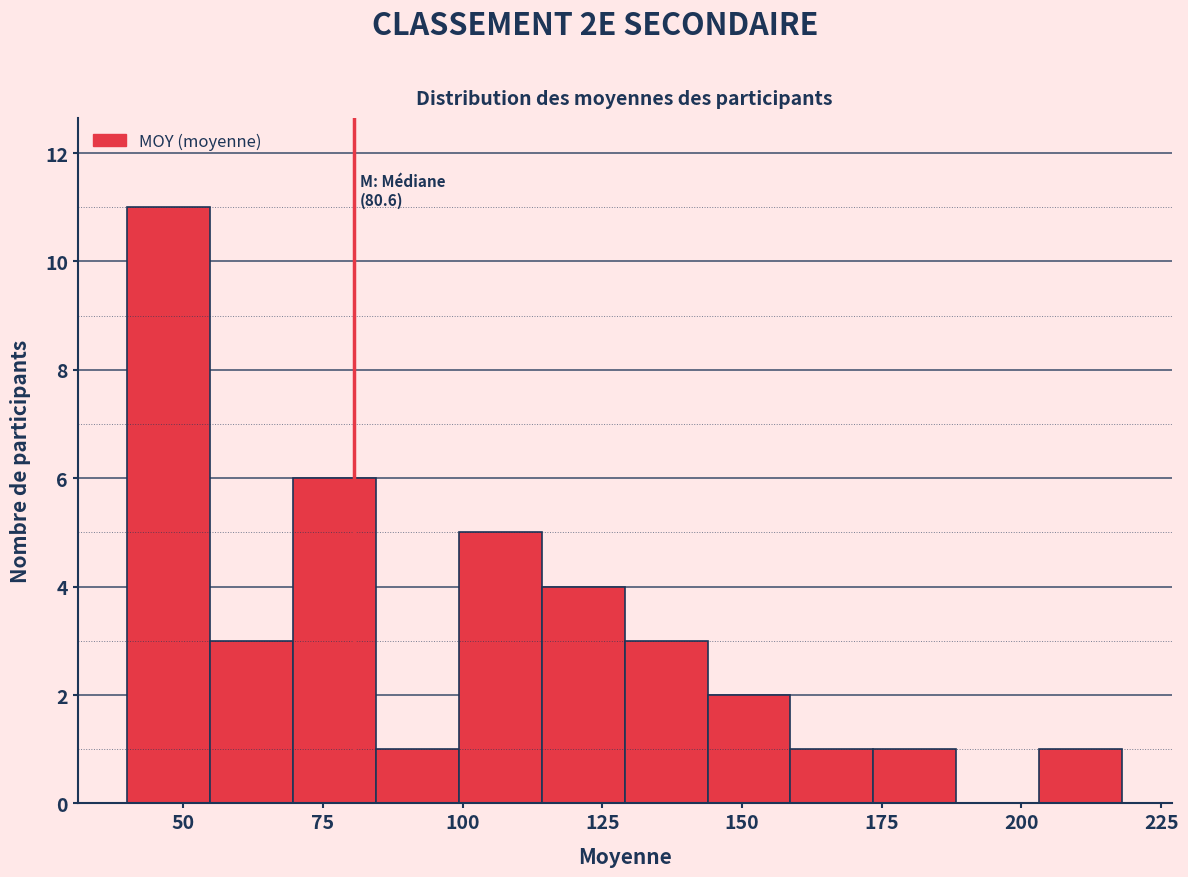

Read against the x-axis, roughly where is the centre of the tallest bar?

45